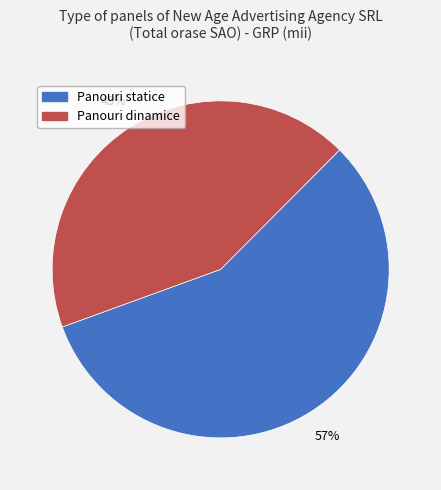

Is it true that Panouri dinamice is 36% of the pie?

False